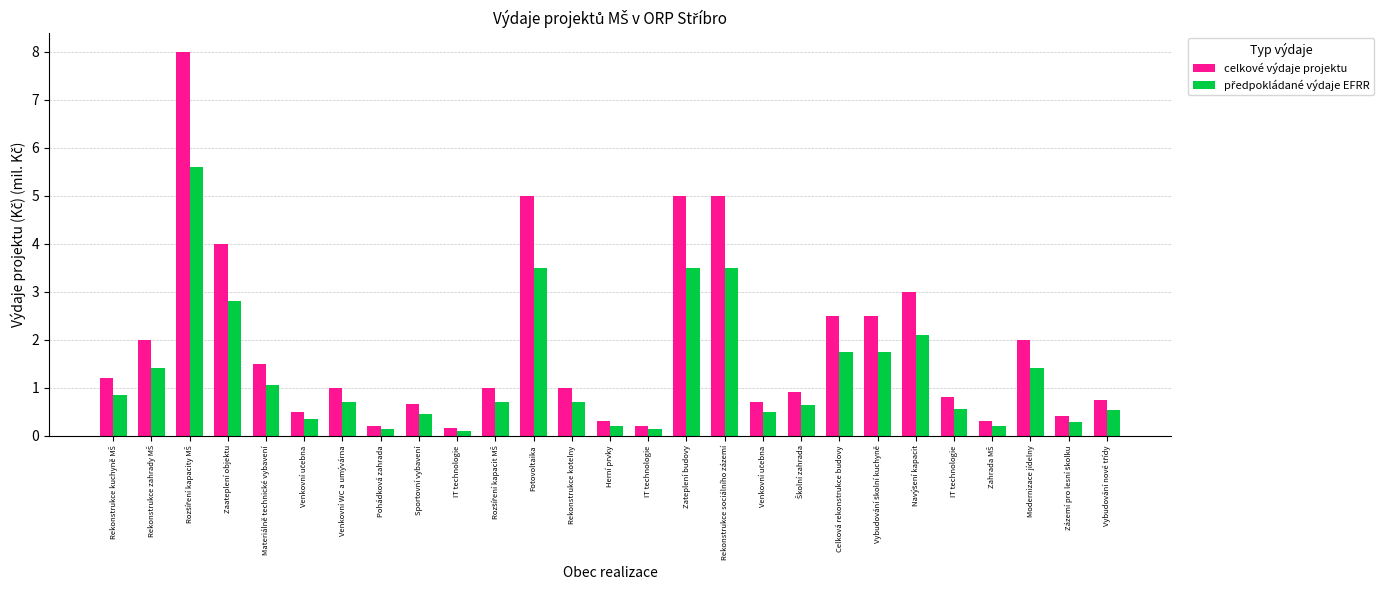

Are the bars grouped side by side (vs. stacked)?

Yes